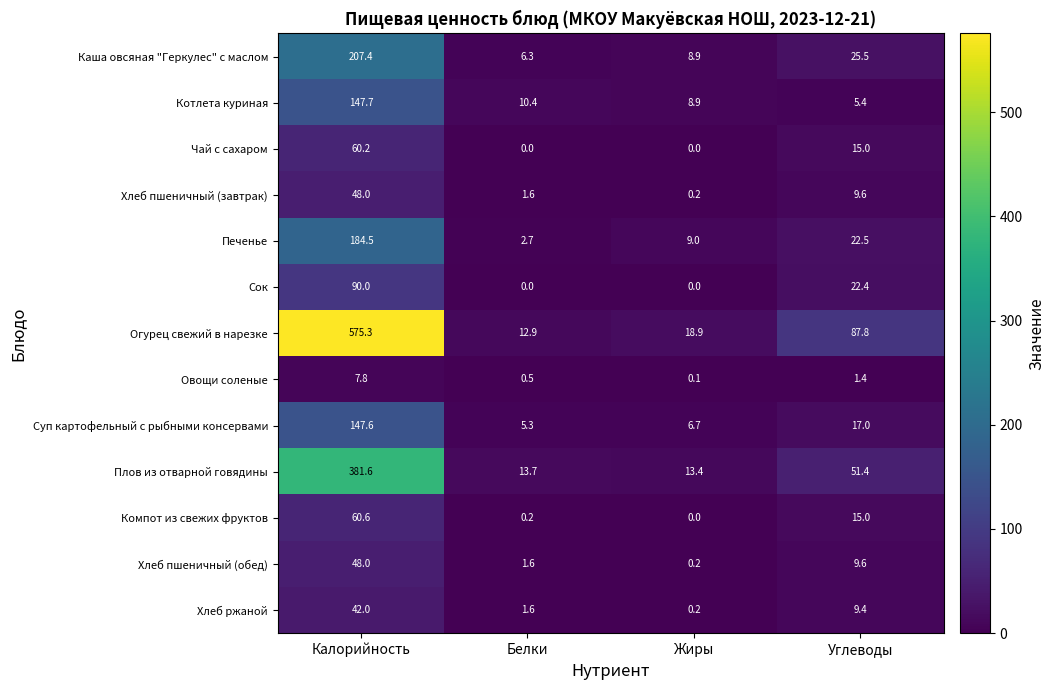

Between Жиры and Углеводы, which series saw the biggest shift?

Огурец свежий в нарезке